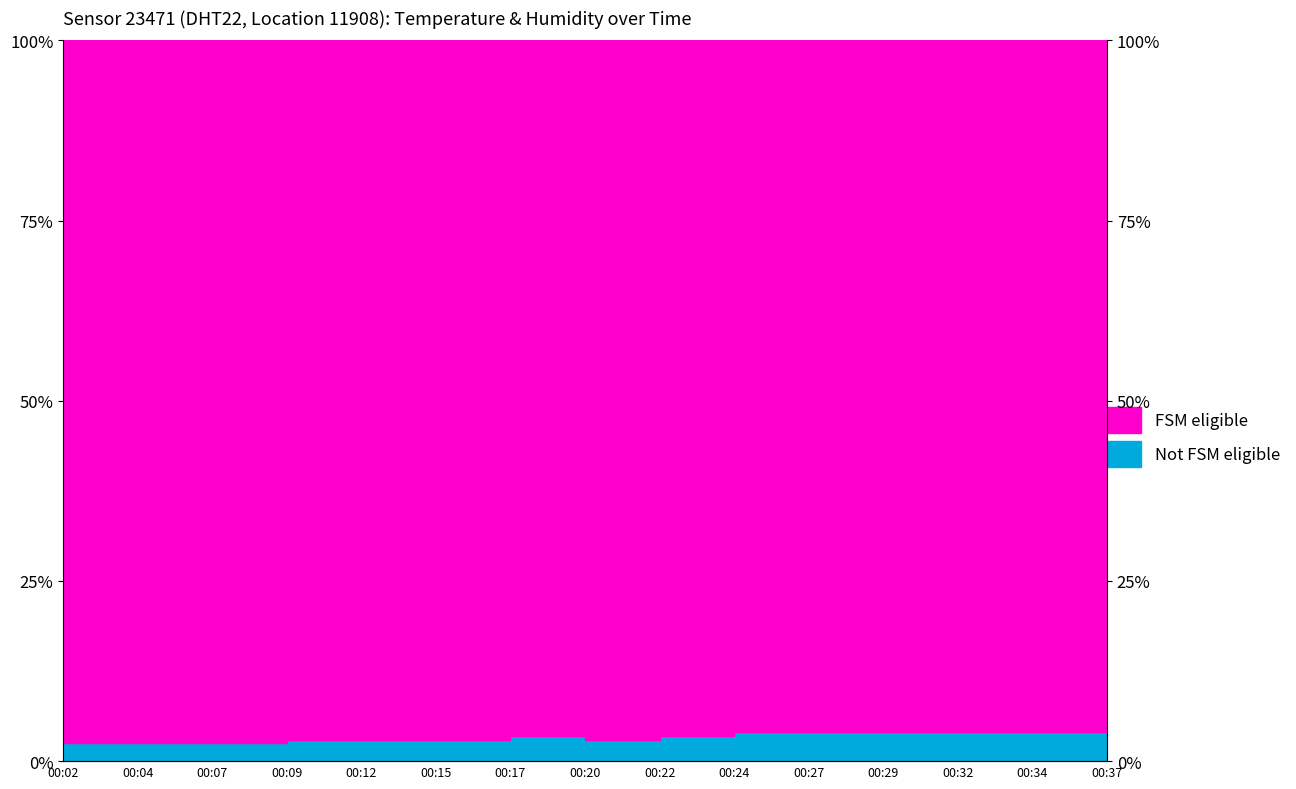

Reading left to right, what are all the values shown in this chart?

2.5	2.5	2.5	3.0	3.0	3.0	3.5	3.0	3.5	4.0	4.0	4.0	4.0	4.0	4.0